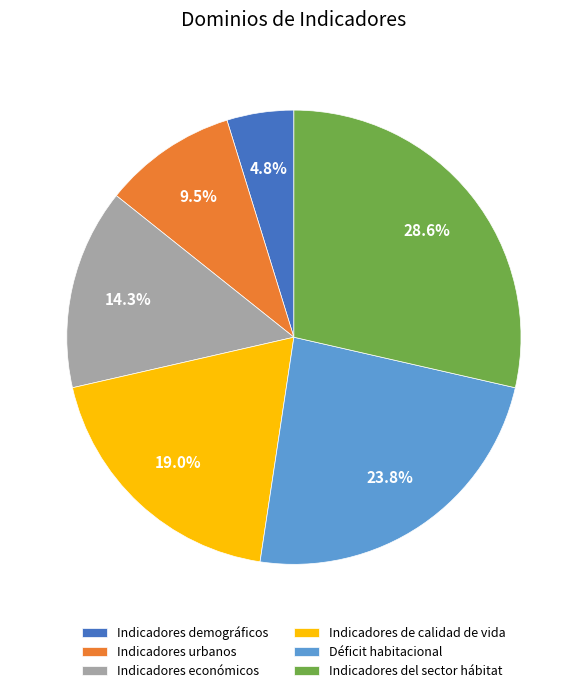

Is the sum of Indicadores de calidad de vida and Indicadores del sector hábitat greater than half?

No